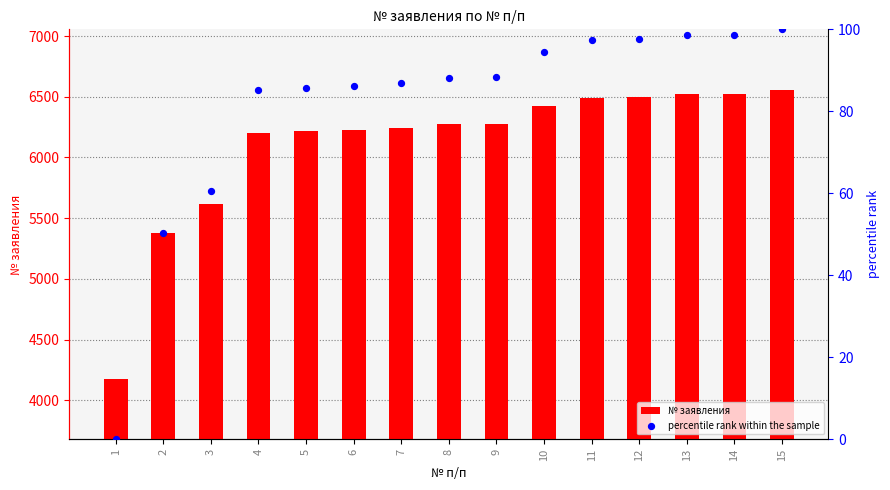

Is the value of percentile rank within the sample at 4 greater than the value of № заявления at 12?

No